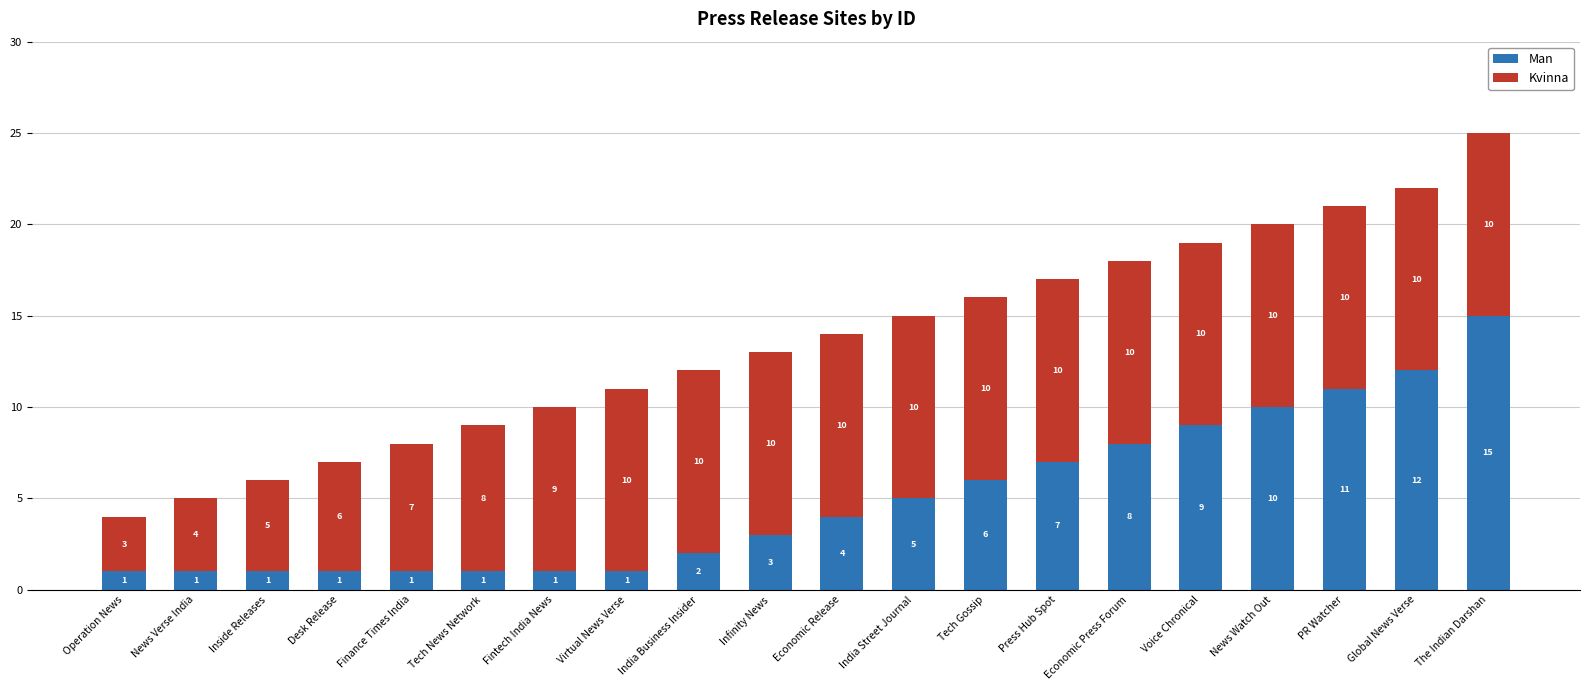

The value of Man at Economic Release is 4. True or false?

True